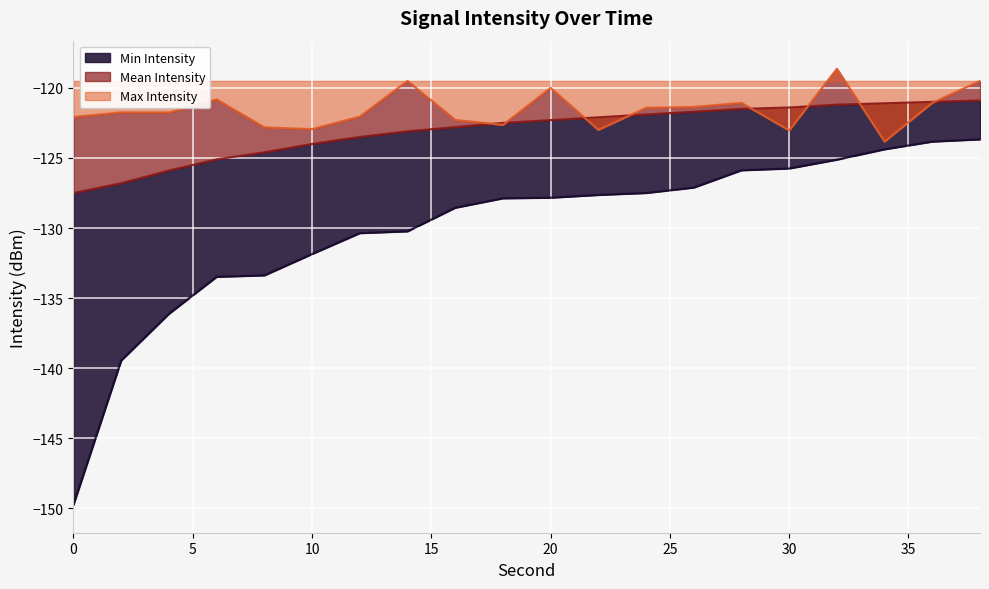

In Max Intensity, how many points are higher than both neighbors (excluding endpoints)?

6